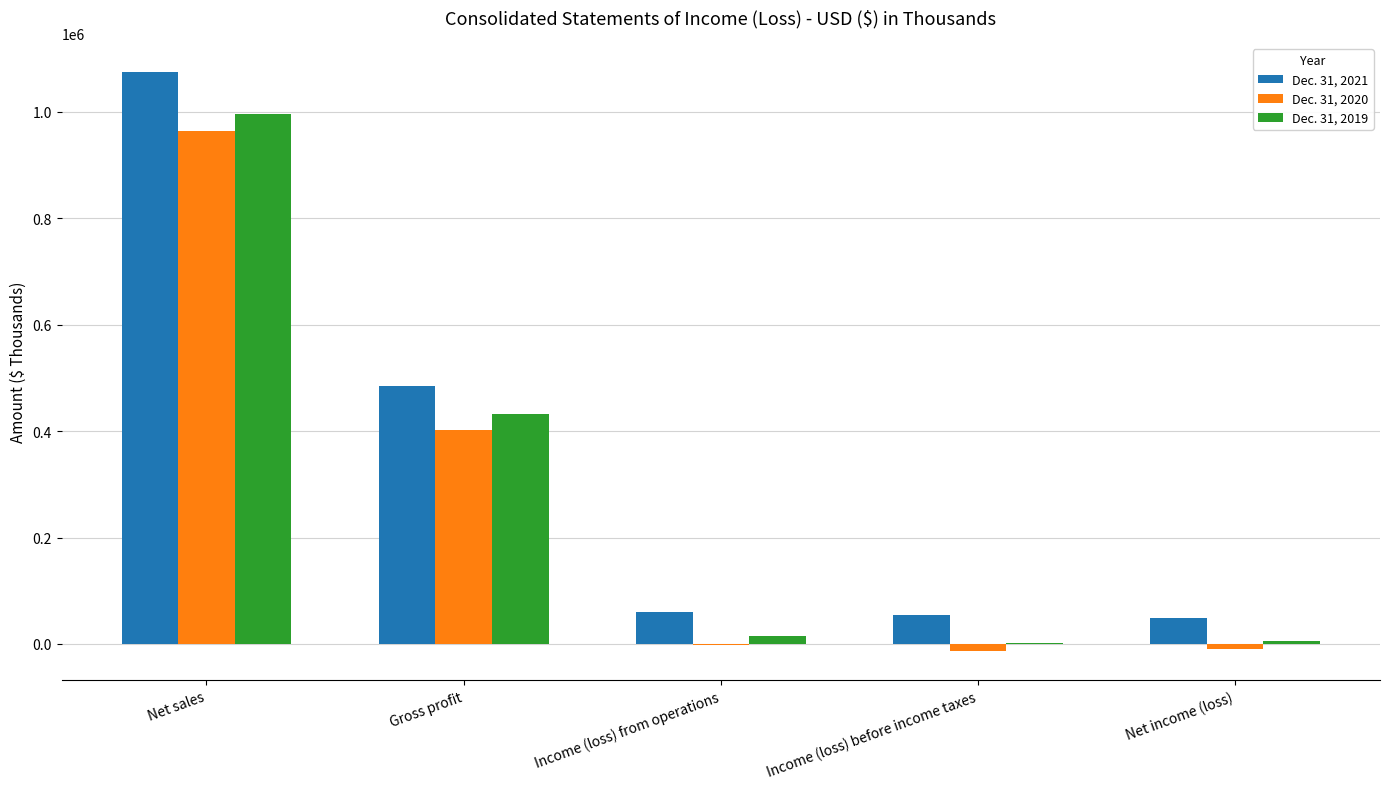

Which series has the largest total across all categories?

Dec. 31, 2021